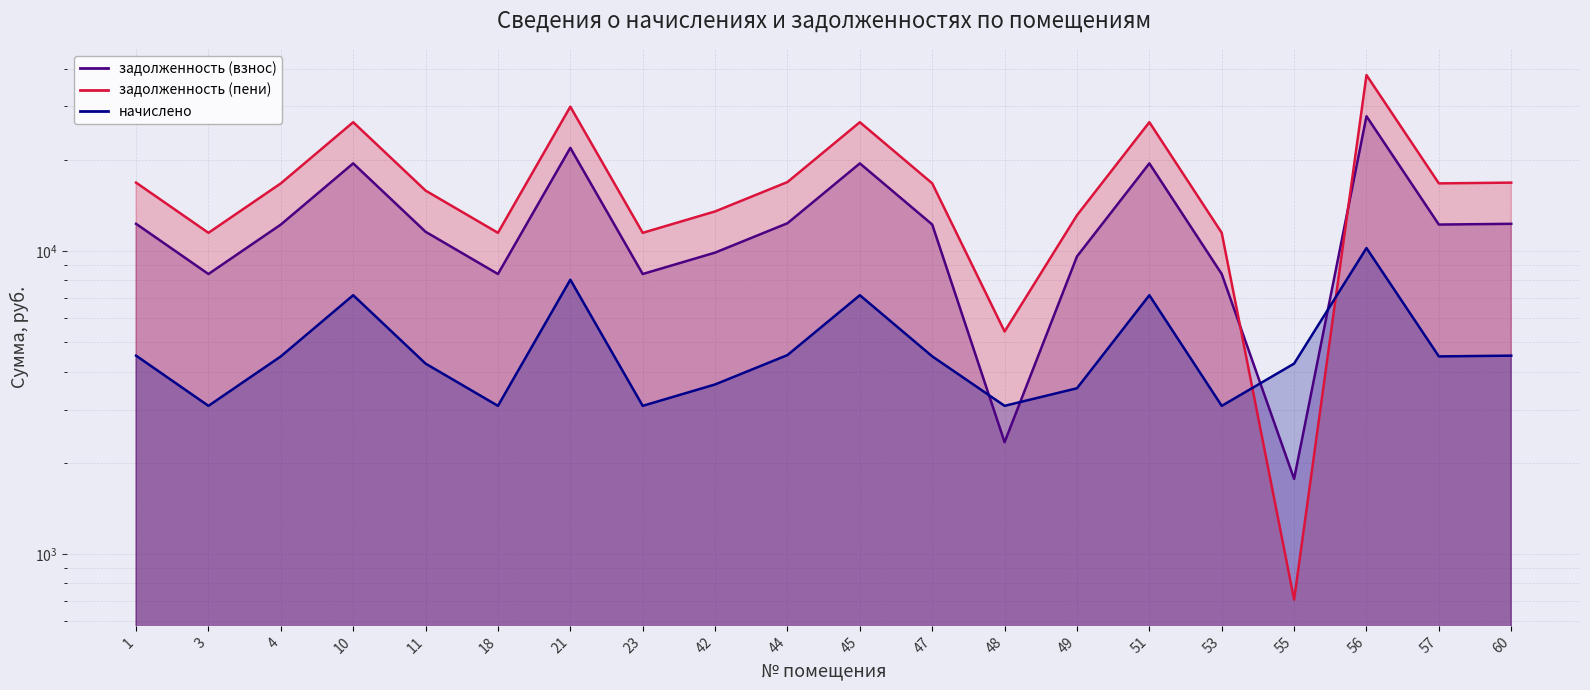

What are all the series names shown in the legend?

задолженность (взнос), задолженность (пени), начислено